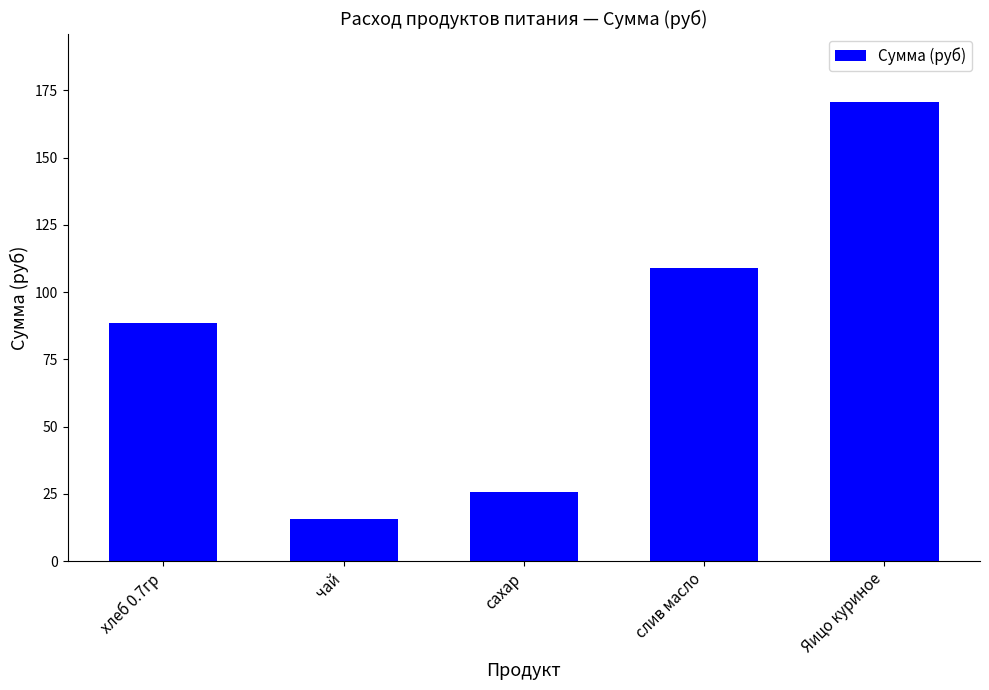

List the labels in order of value, smallest first.

чай, сахар, хлеб 0.7гр, слив масло, Яицо куриное